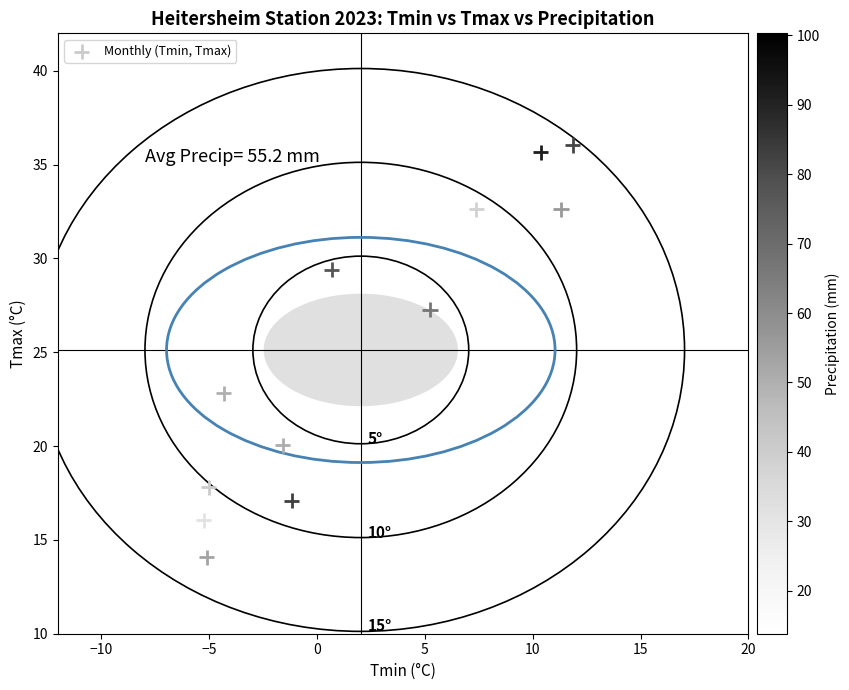

What is the average Y value?

25.1